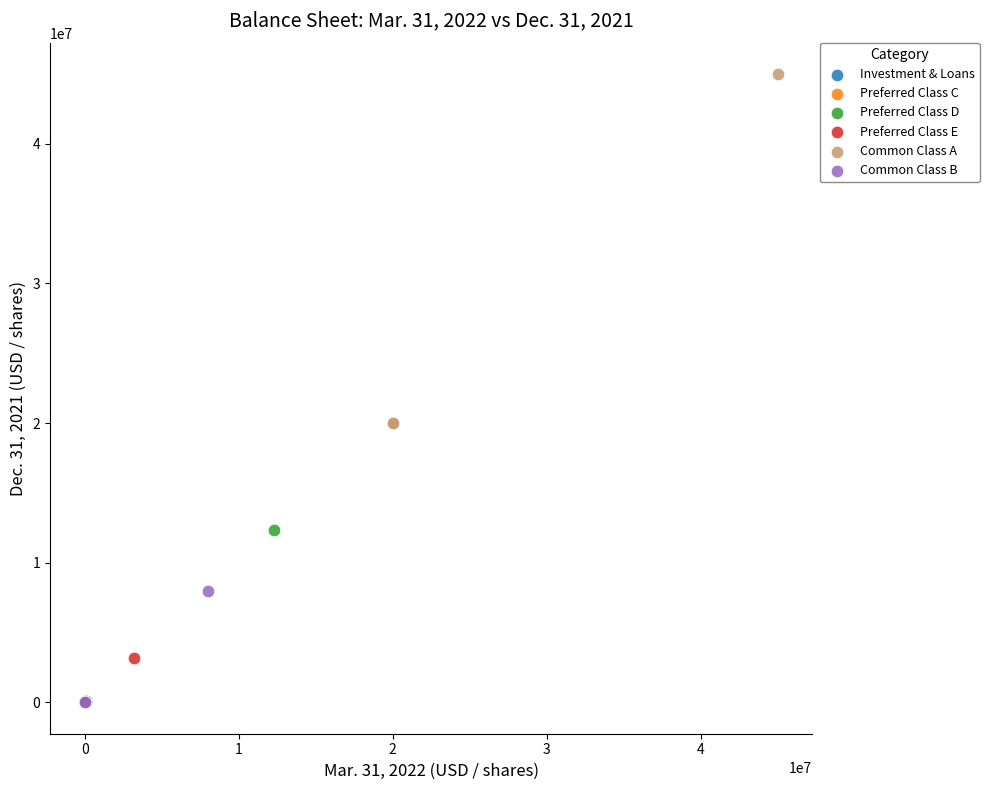

What are all the series names shown in the legend?

Investment & Loans, Preferred Class C, Preferred Class D, Preferred Class E, Common Class A, Common Class B